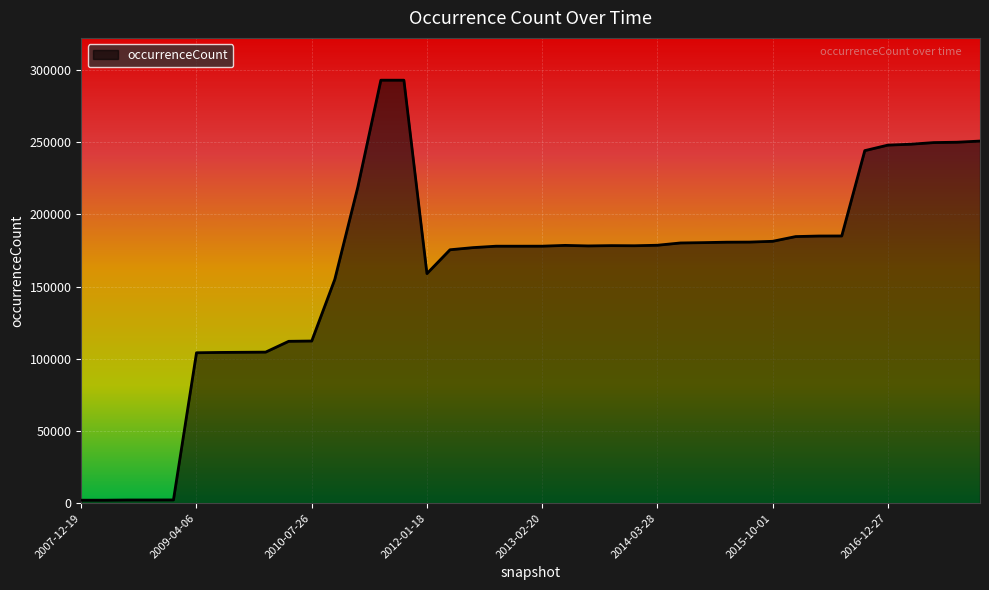

What is the maximum value shown in the chart?

292886